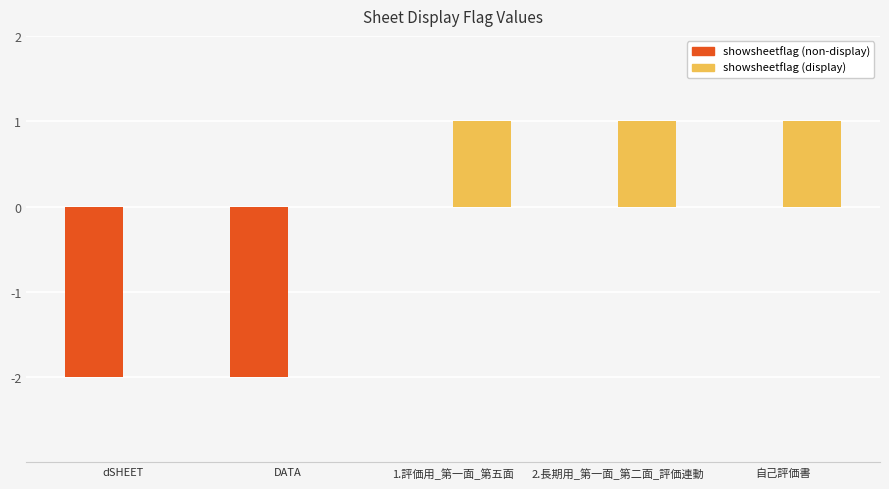

The showsheetflag (non-display) series shows 1 at 2.長期用_第一面_第二面_評価連動. True or false?

False